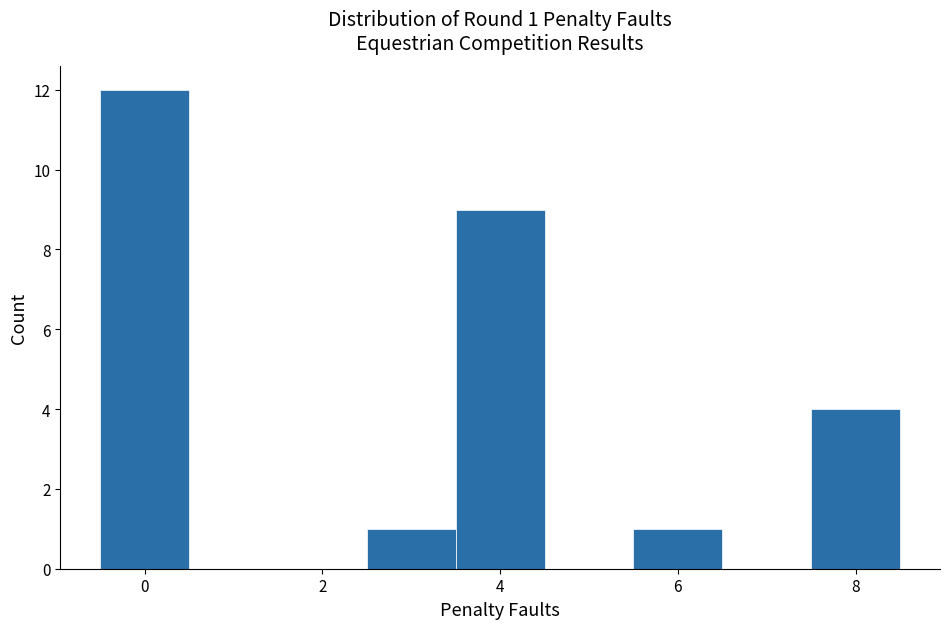

Over which range of the x-axis is the bar tallest?

-0.5 to 0.5